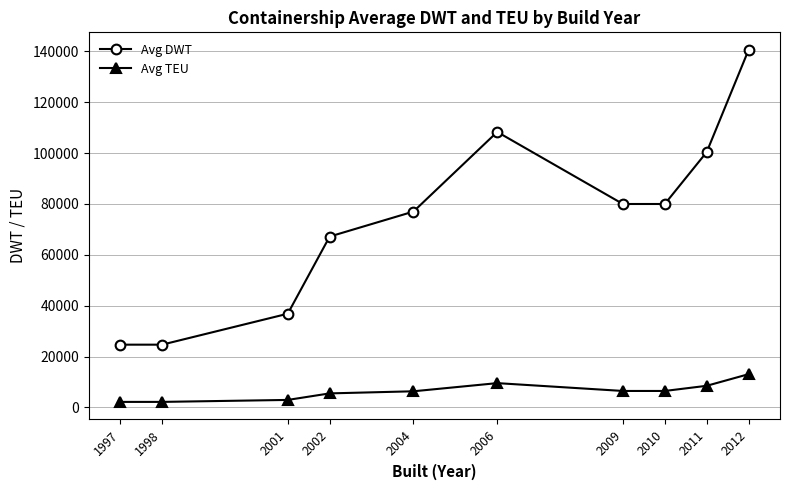

Count the number of categories in the chart.

10